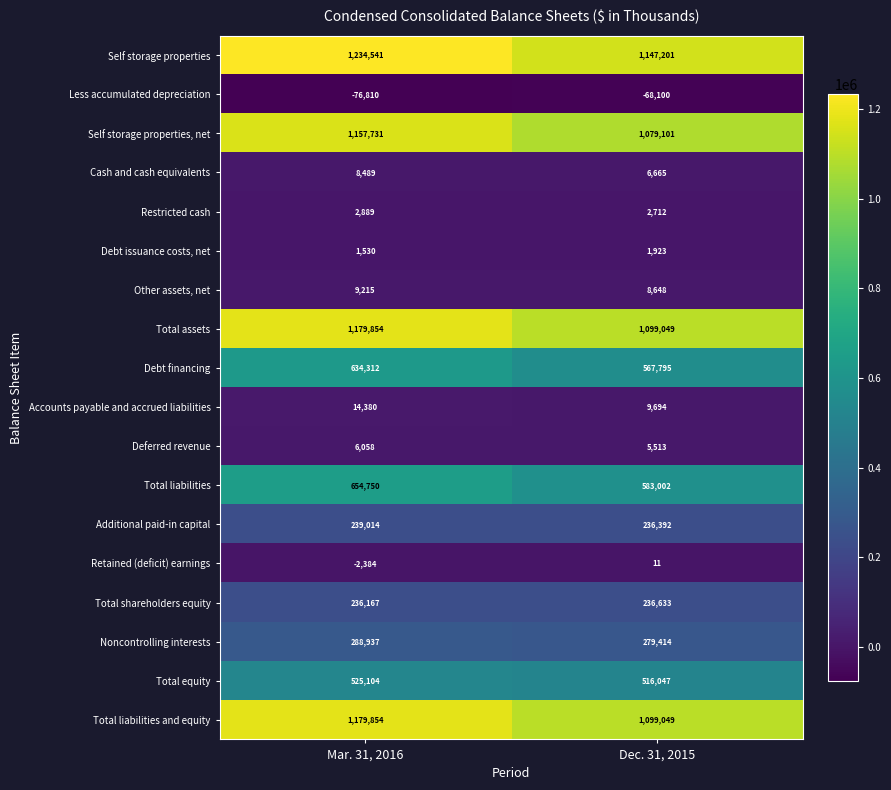

How many series are shown in this chart?

18